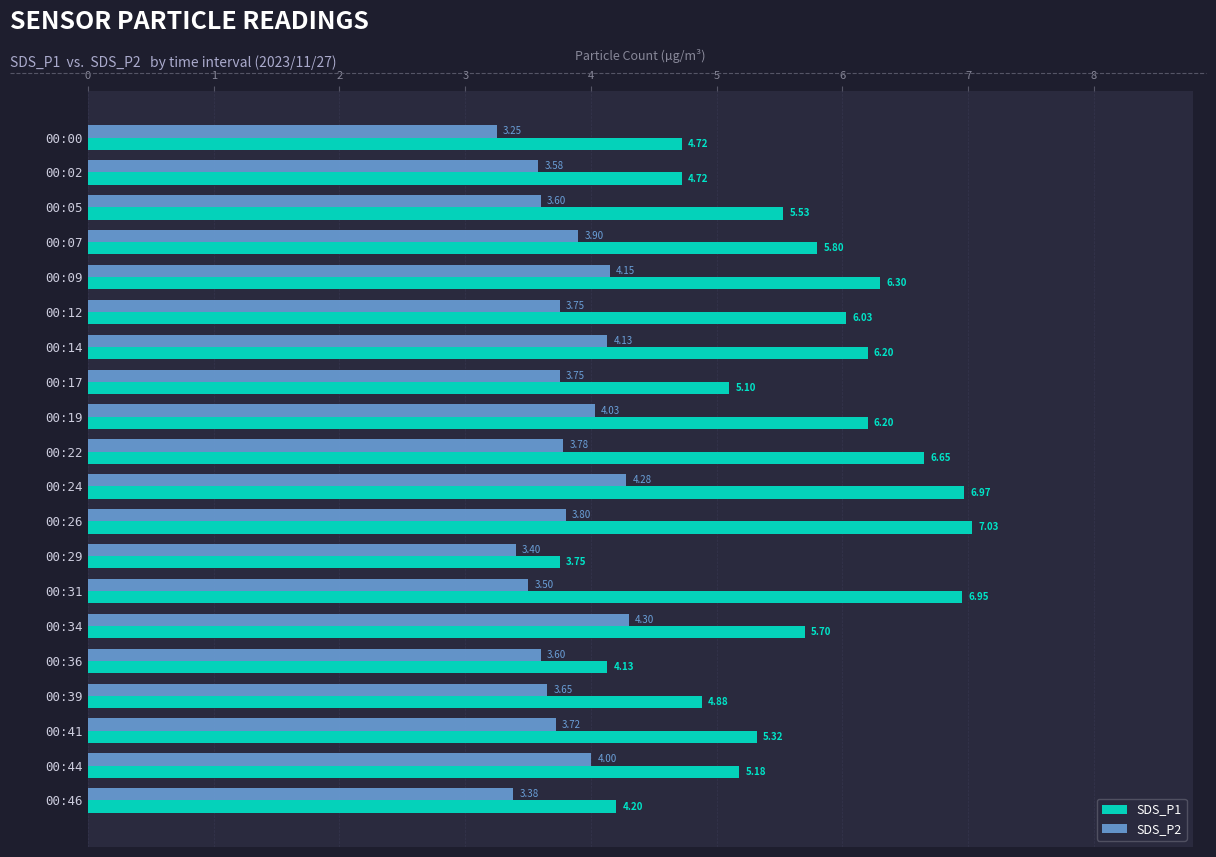

At which category is the sum across all series the highest?

00:24